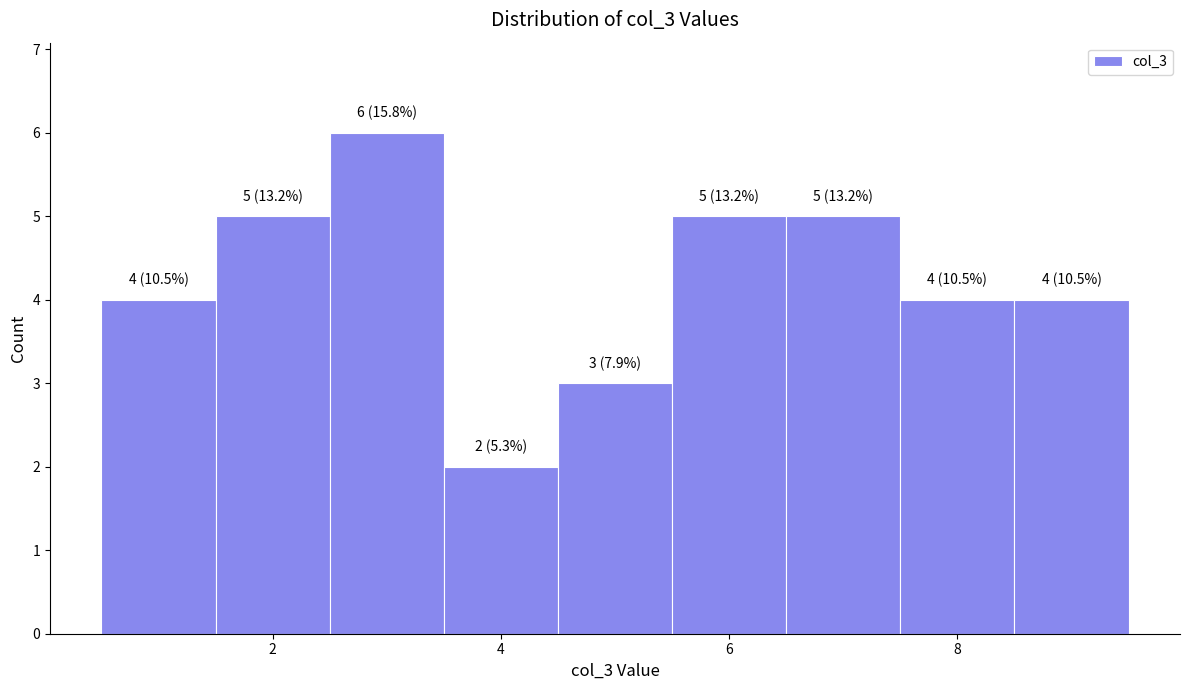

Over which range of the x-axis is the bar tallest?

2.5 to 3.5